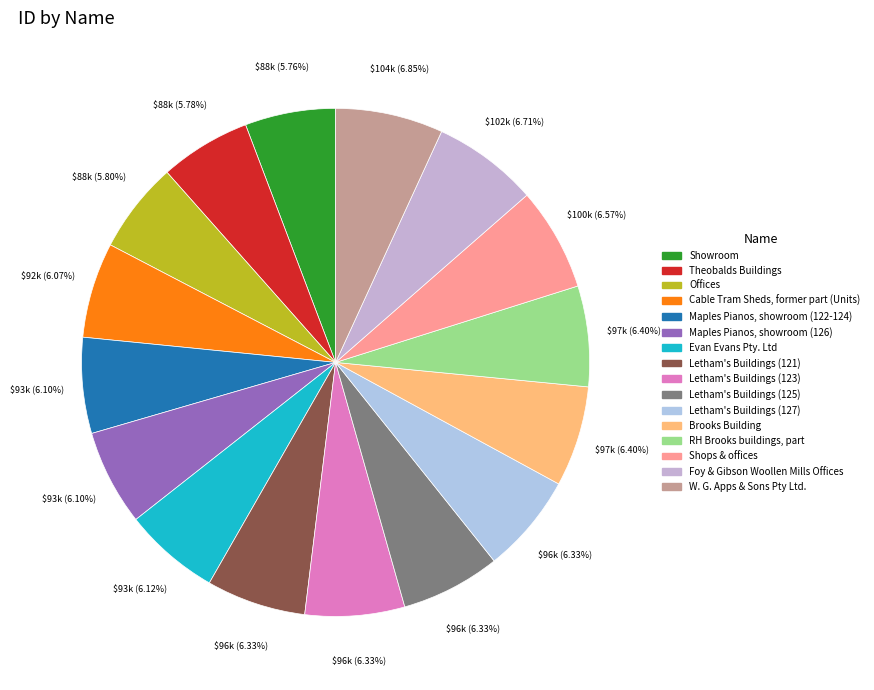

Is Letham's Buildings (123) the majority of the pie?

No